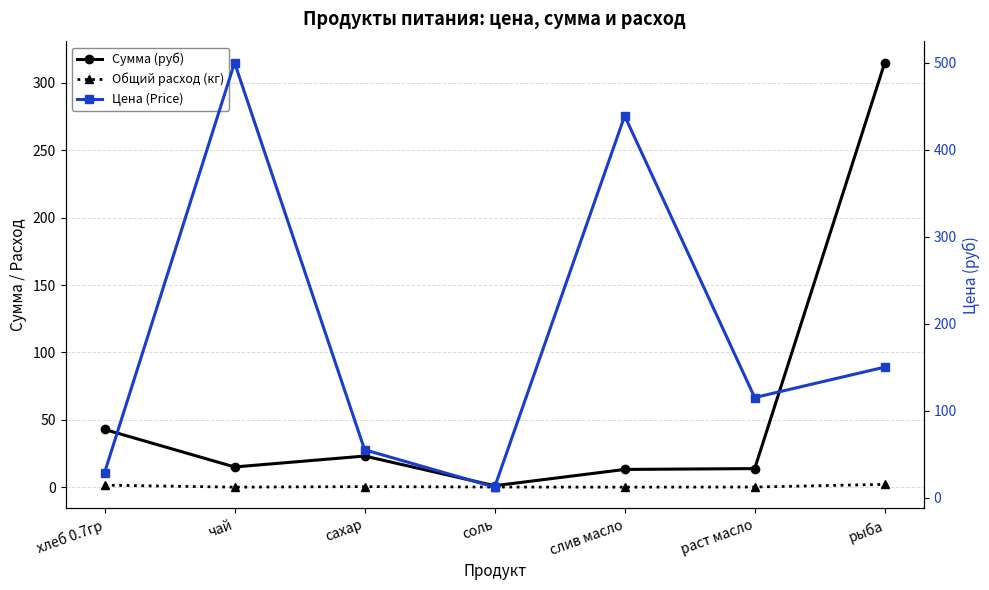

Between which two adjacent categories do Сумма (руб) and Цена (Price) first intersect?

хлеб 0.7гр and чай